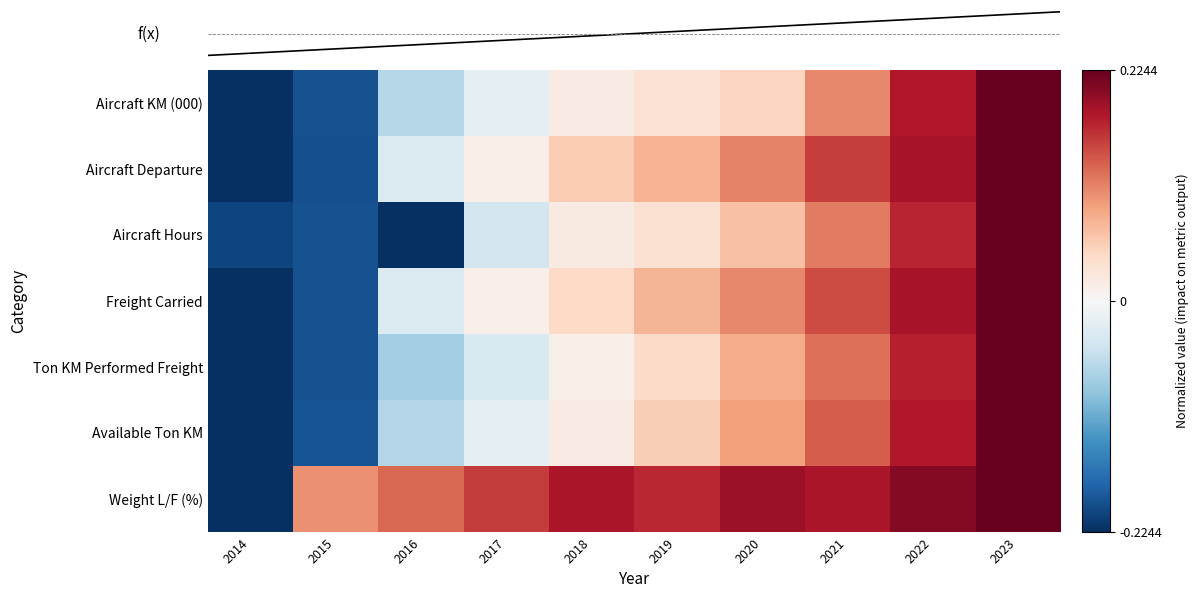

Count the number of categories in the chart.

10